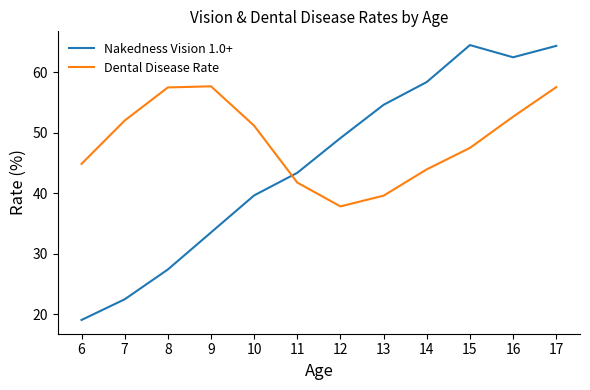

At which label does Nakedness Vision 1.0+ first exceed 49?

12